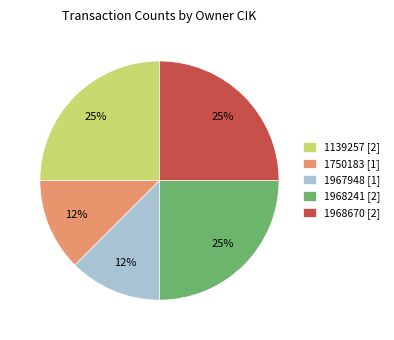

How many segments does this pie chart have?

5